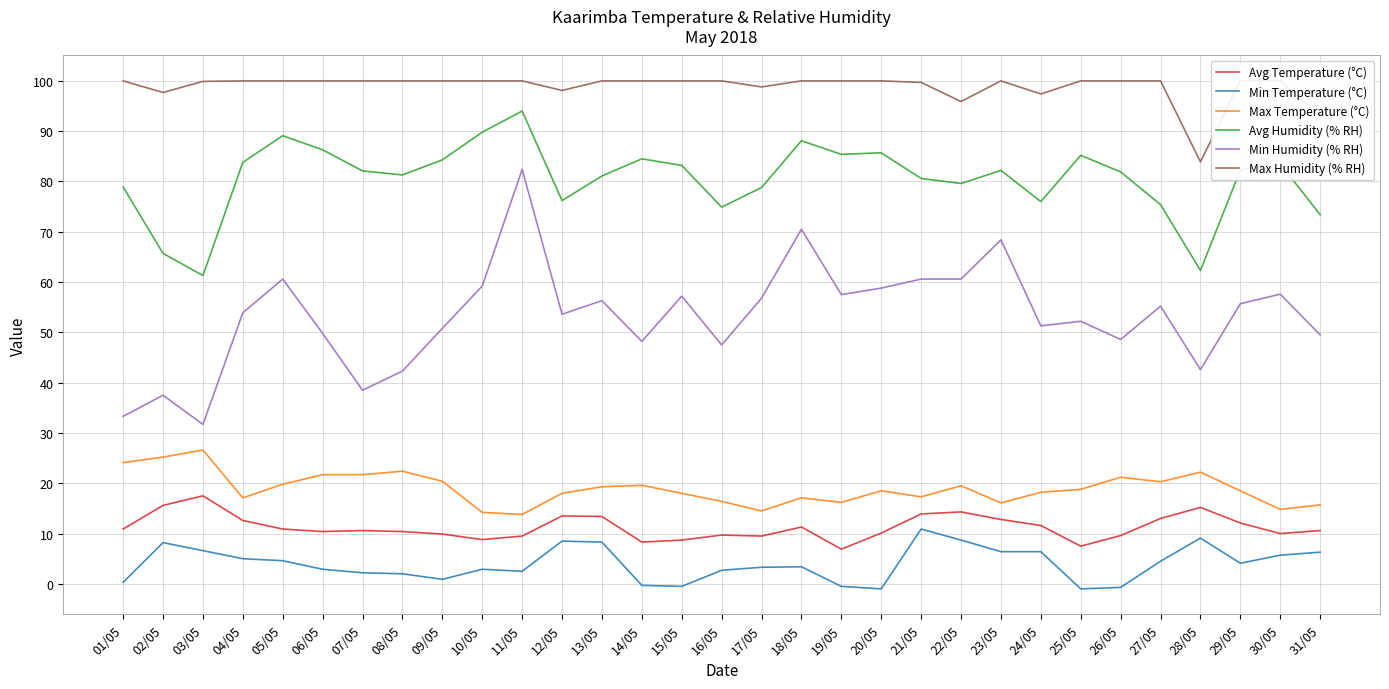

What position from the right is 31/05?

1